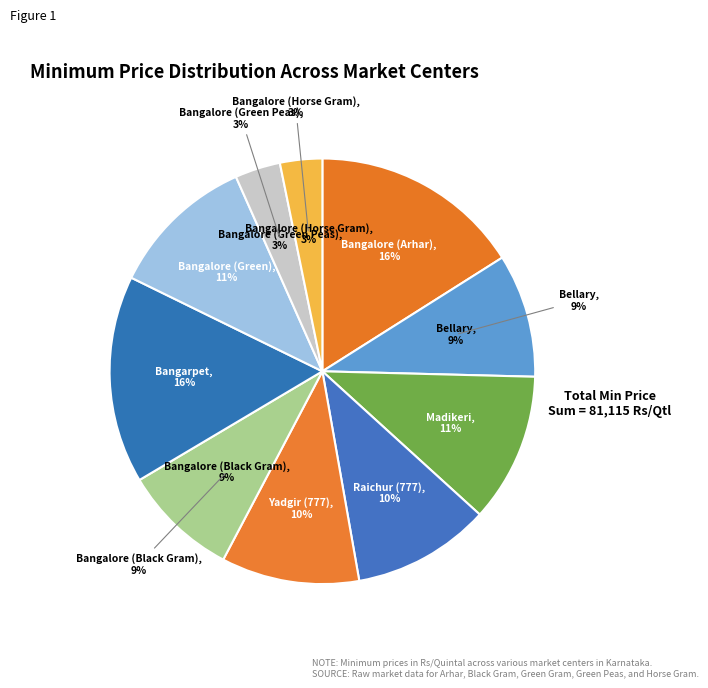

Which slice is the smallest?

Bangalore (Horse Gram)